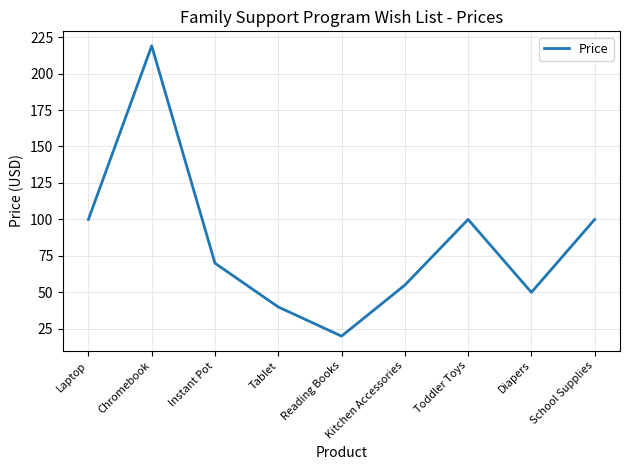

Is it true that the value at Instant Pot is 37.4?

False